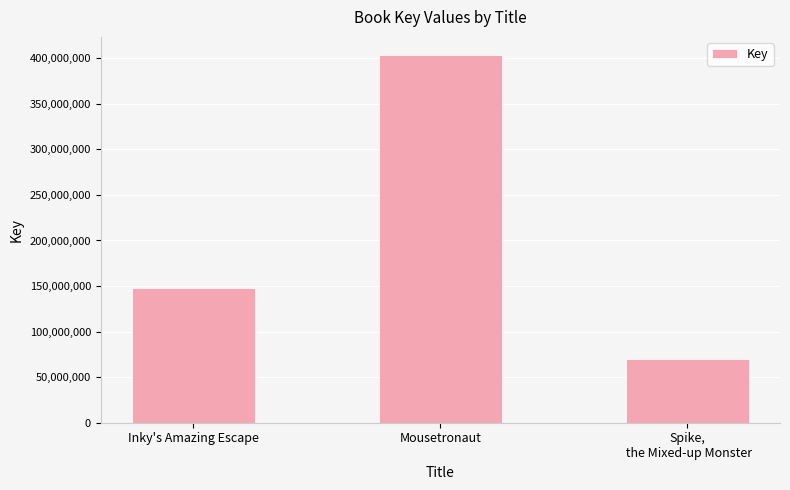

At which category does the chart reach its minimum across all series?

Spike,
 the Mixed-up Monster